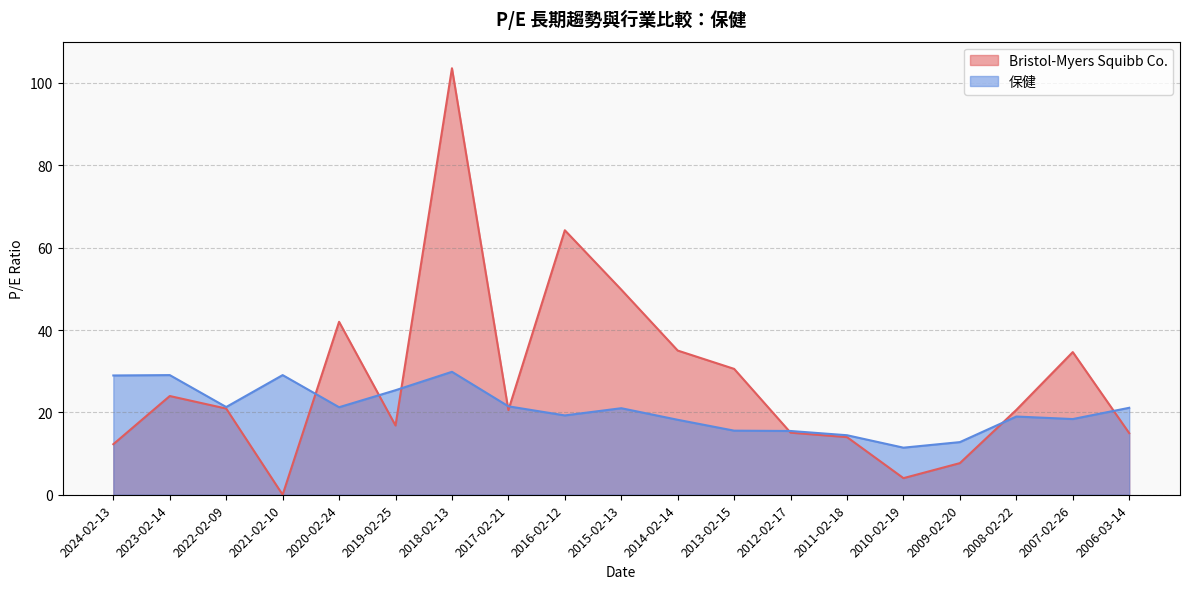

How many values in the 保健 series are below 21?

9